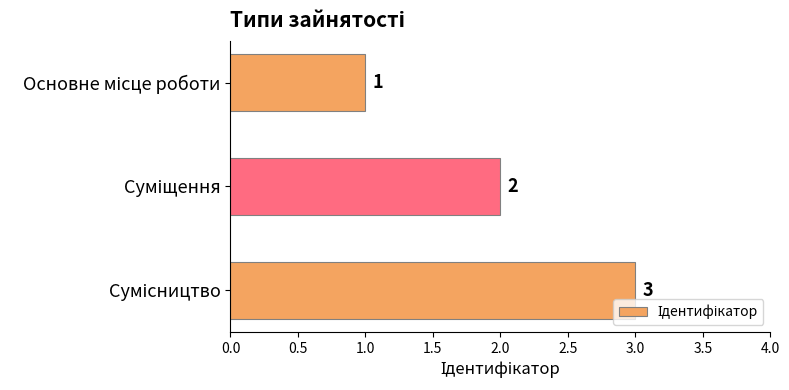

What is the maximum value shown in the chart?

3